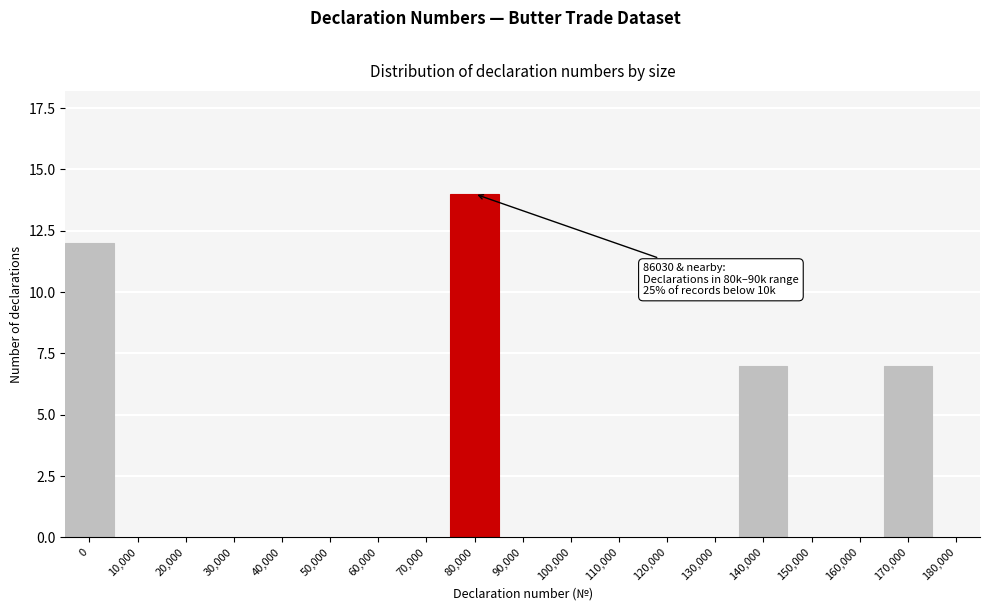

Reading left to right, transcribe all the data shown in this chart.

0=12	10,000=0	20,000=0	30,000=0	40,000=0	50,000=0	60,000=0	70,000=0	80,000=14	90,000=0	100,000=0	110,000=0	120,000=0	130,000=0	140,000=7	150,000=0	160,000=0	170,000=7	180,000=0